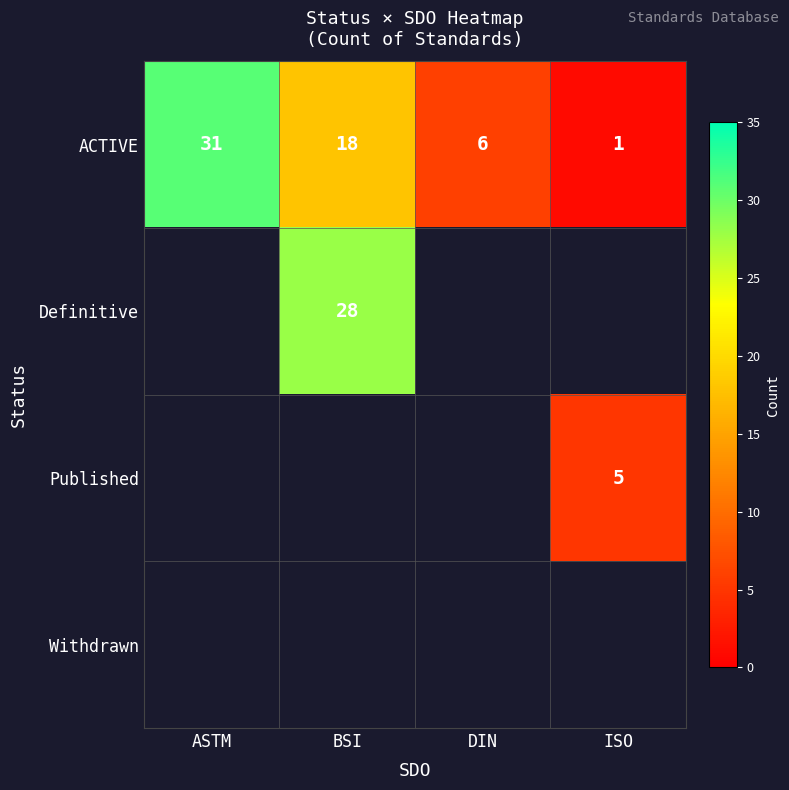

How many ACTIVE values are between 6 and 31?

3